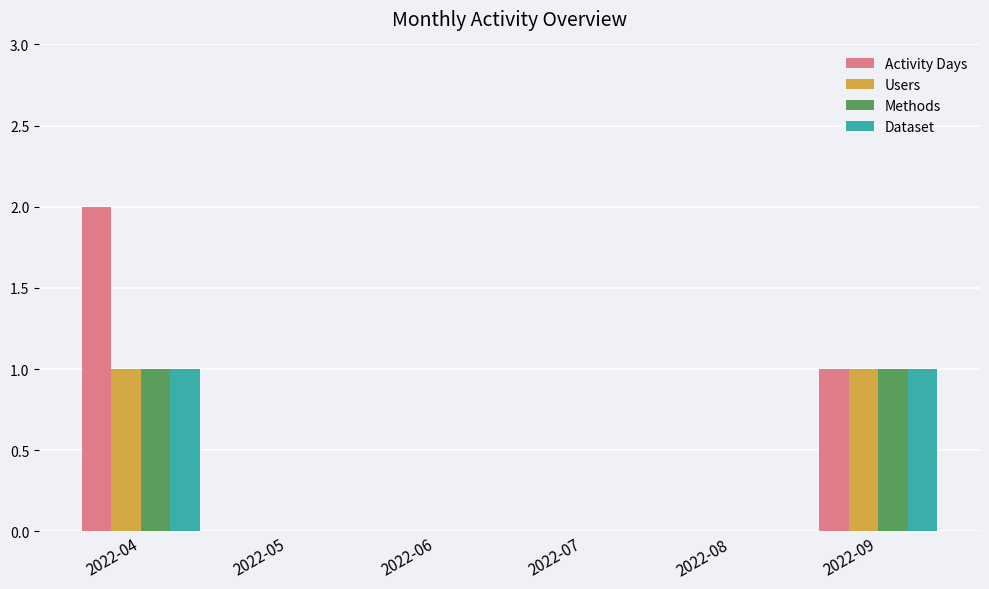

Reading left to right, list all the values displayed in this chart.

Activity Days: 2	0	0	0	0	1
Users: 1	0	0	0	0	1
Methods: 1	0	0	0	0	1
Dataset: 1	0	0	0	0	1